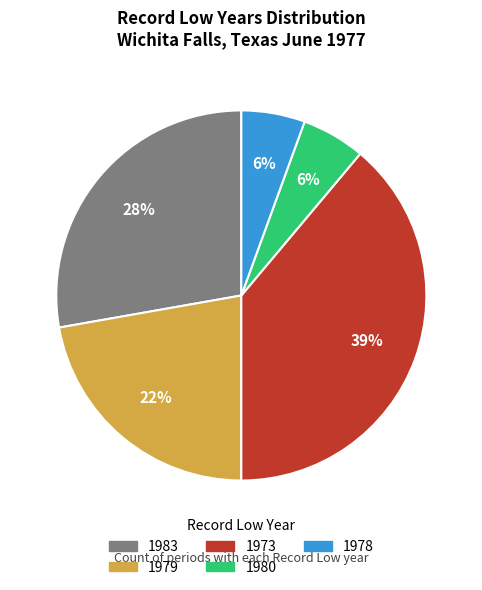

Between 1979 and 1980, which is larger?

1979